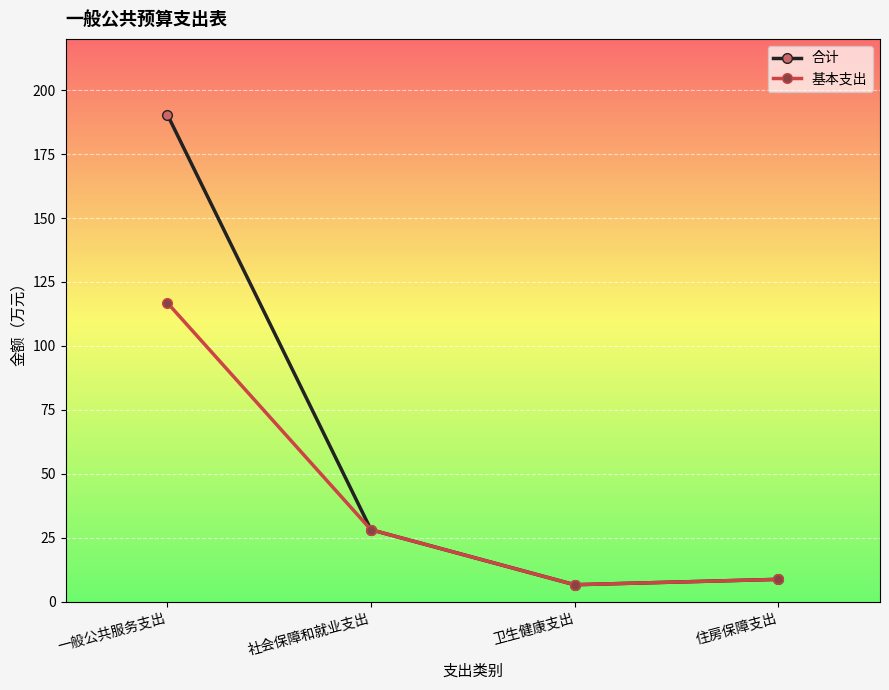

At how many categories does at least one series exceed 85?

1